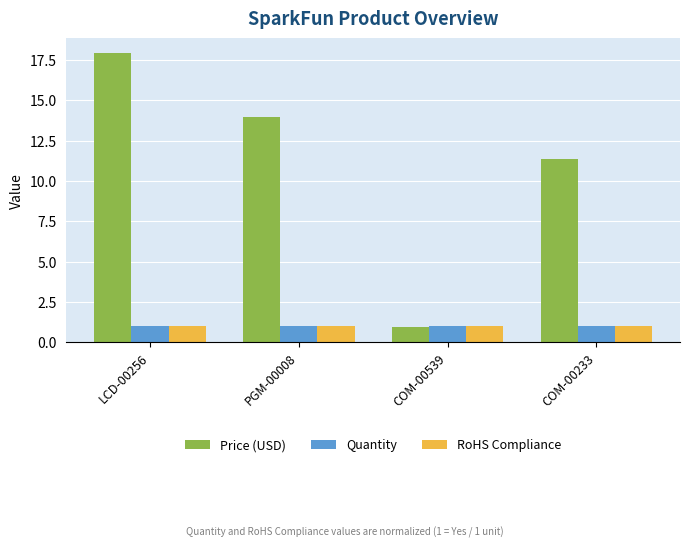

List the labels in order of Price (USD) value, largest first.

LCD-00256, PGM-00008, COM-00233, COM-00539